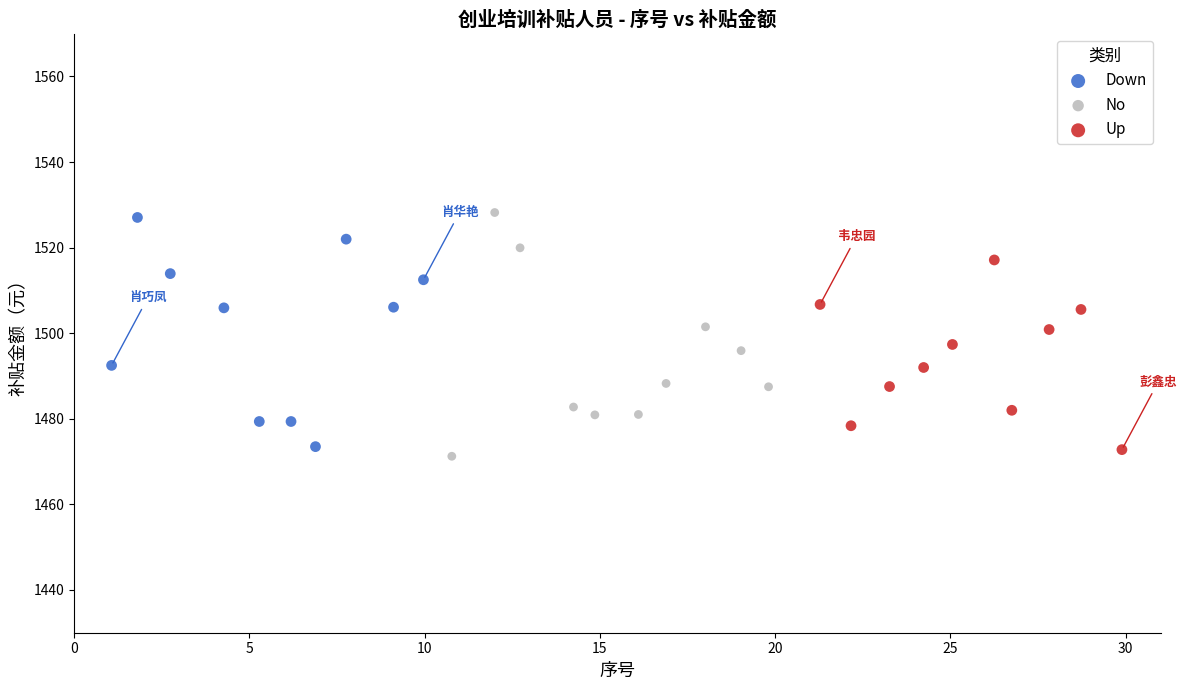

What are all the series names shown in the legend?

Down, No, Up